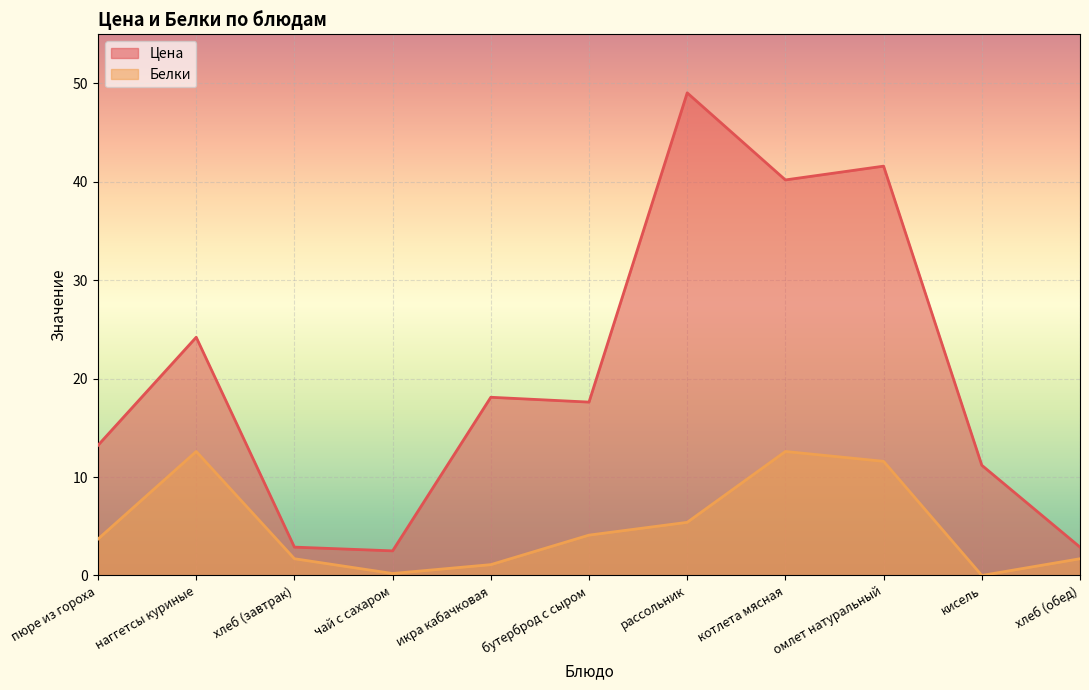

Which has a higher value, икра кабачковая or наггетсы куриные?

наггетсы куриные